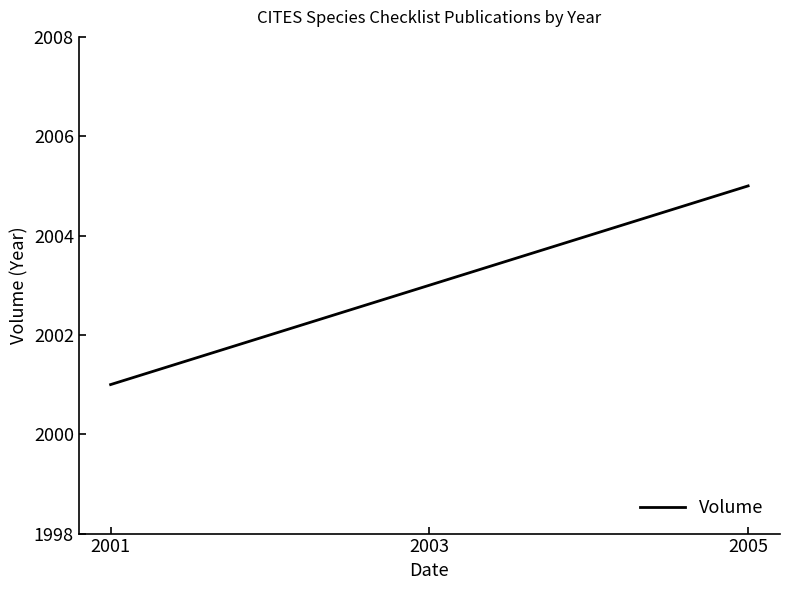

Count the number of data series in this chart.

1